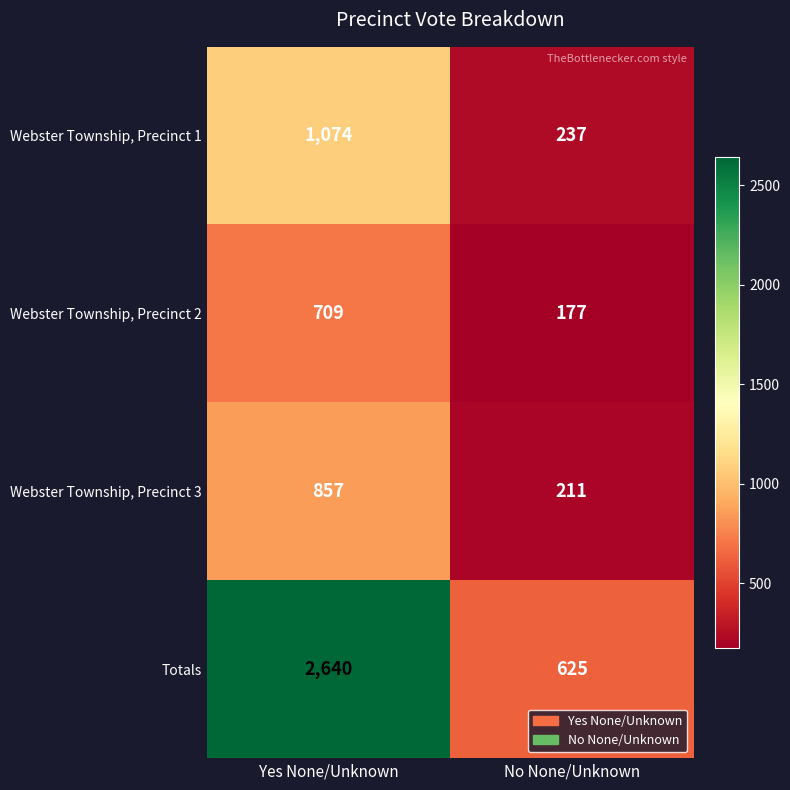

What is the difference between the highest and lowest values at Yes None/Unknown?

1931